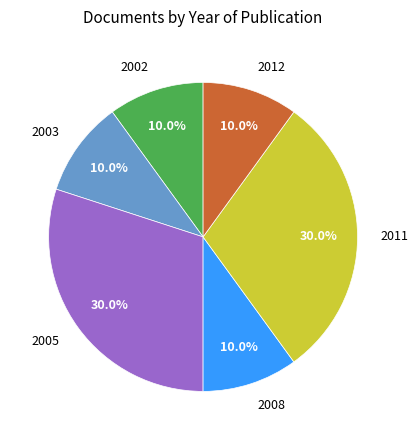

Is there a majority slice in this chart?

No